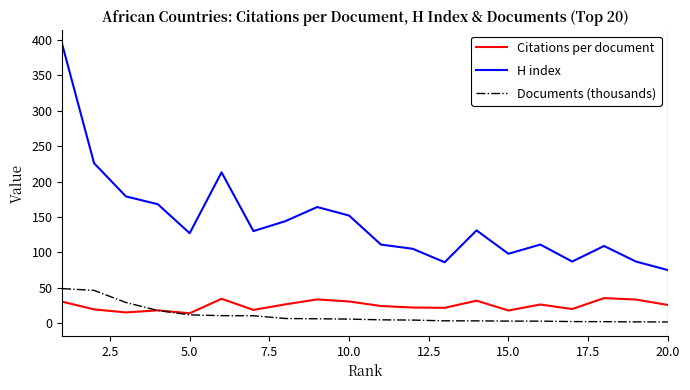

What is the maximum value shown in the chart?

394.0